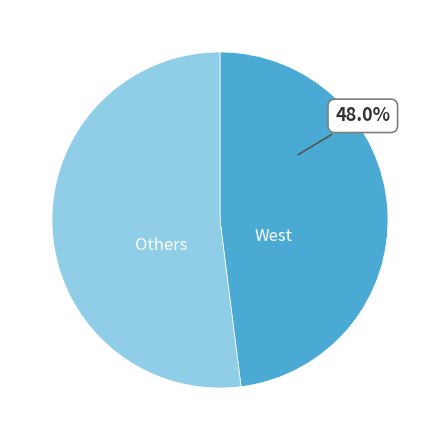

What is the smallest slice in the pie chart?

West